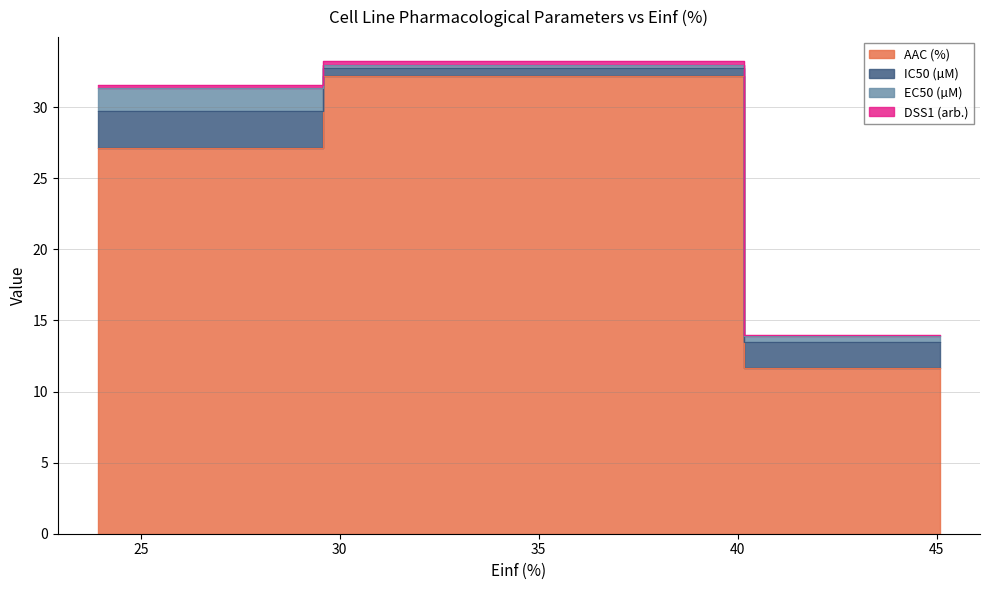

What is the difference between the maximum and minimum values in the IC50 (µM) series?

2.0